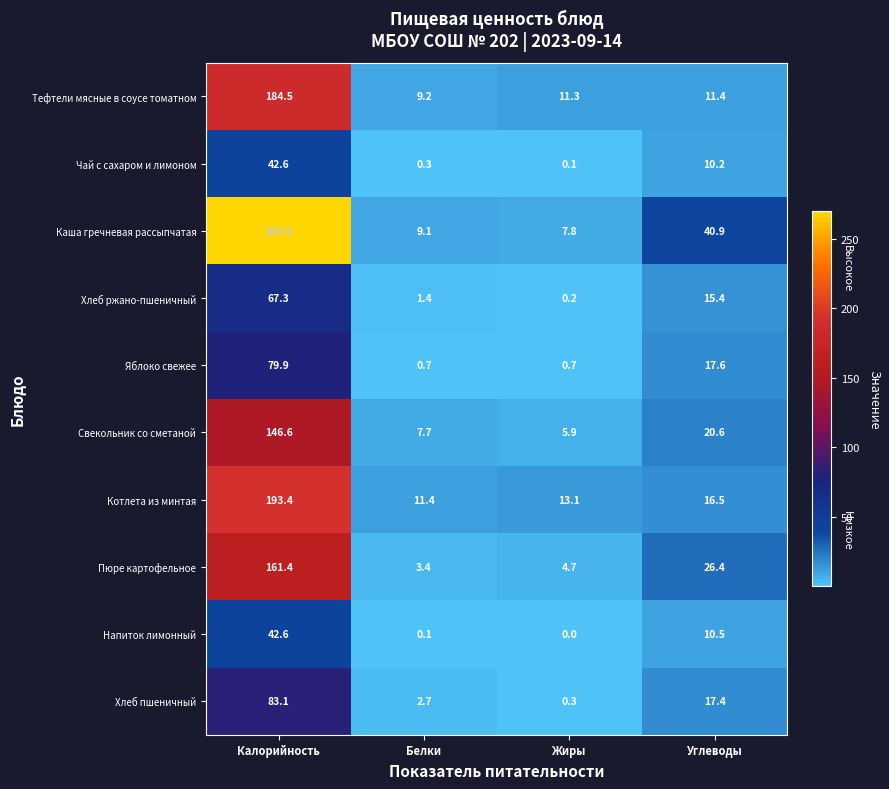

At Жиры, list the series in order from smallest to largest.

Напиток лимонный, Чай с сахаром и лимоном, Хлеб ржано-пшеничный, Хлеб пшеничный, Яблоко свежее, Пюре картофельное, Свекольник со сметаной, Каша гречневая рассыпчатая, Тефтели мясные в соусе томатном, Котлета из минтая